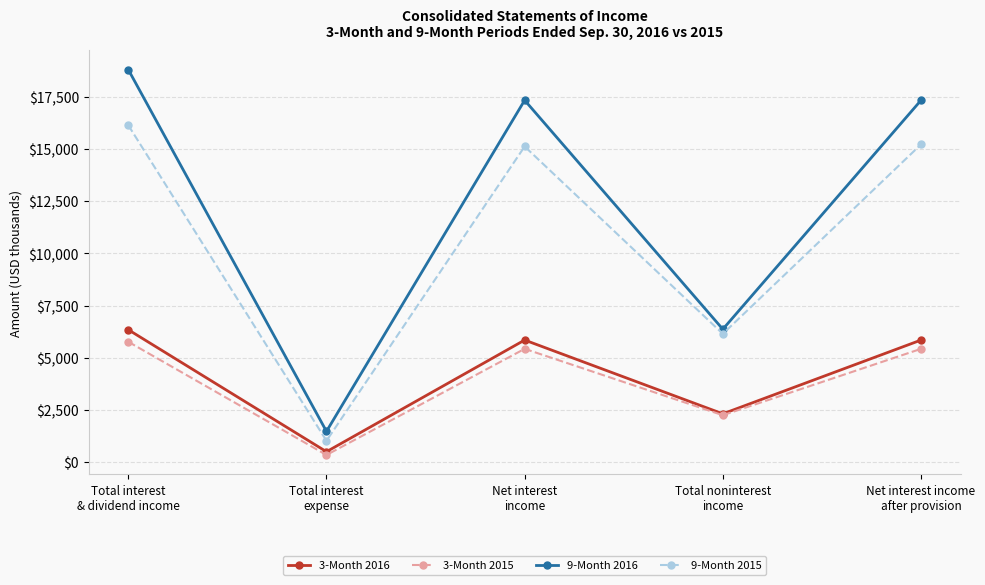

What is the maximum value for 3-Month 2016?

6342